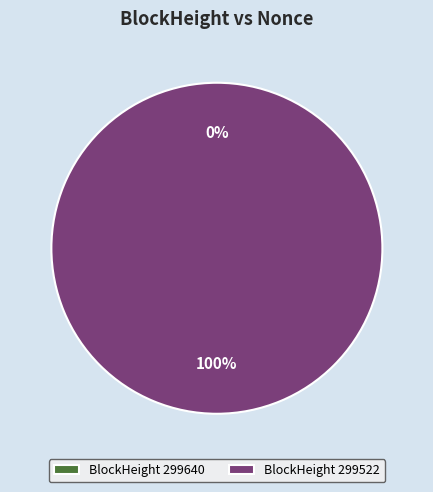

Rank the categories by value from lowest to highest.

299640, 299522